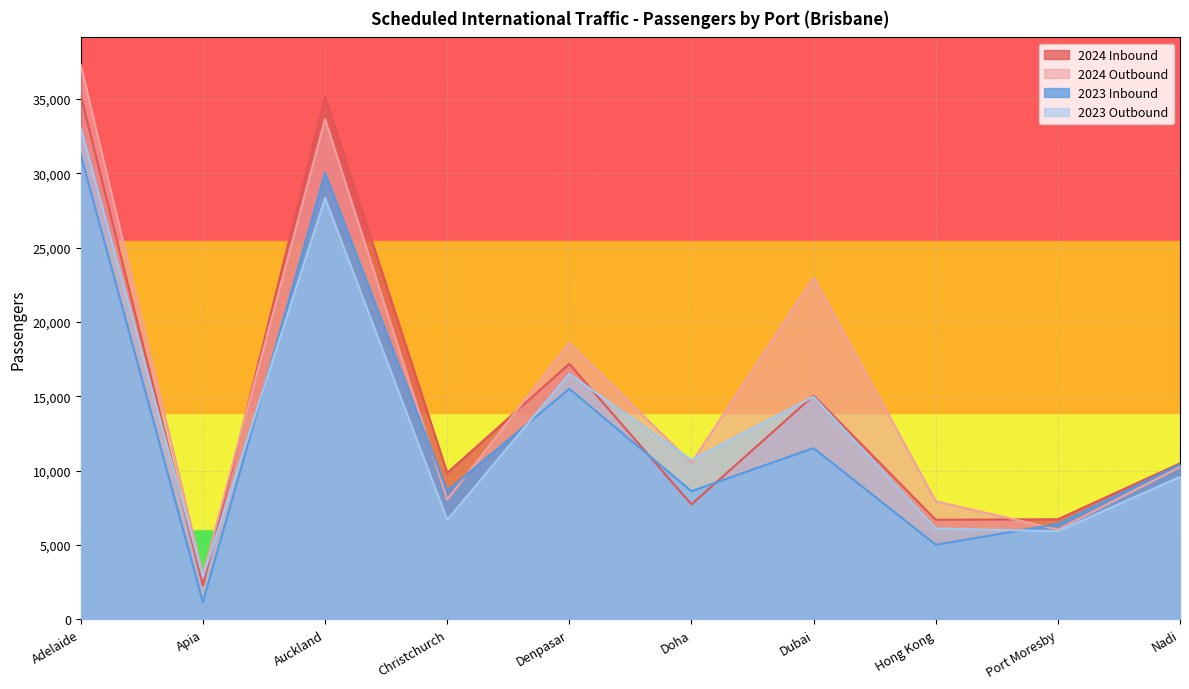

How many data points in 2024 Outbound are less than 10523?

5